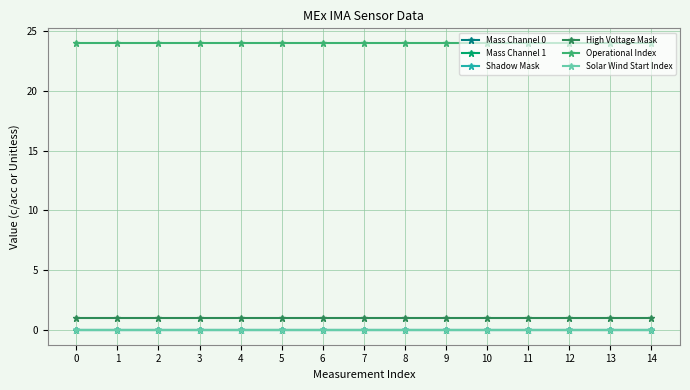

True or false: Operational Index has more than 1 points higher than both neighbors.

False